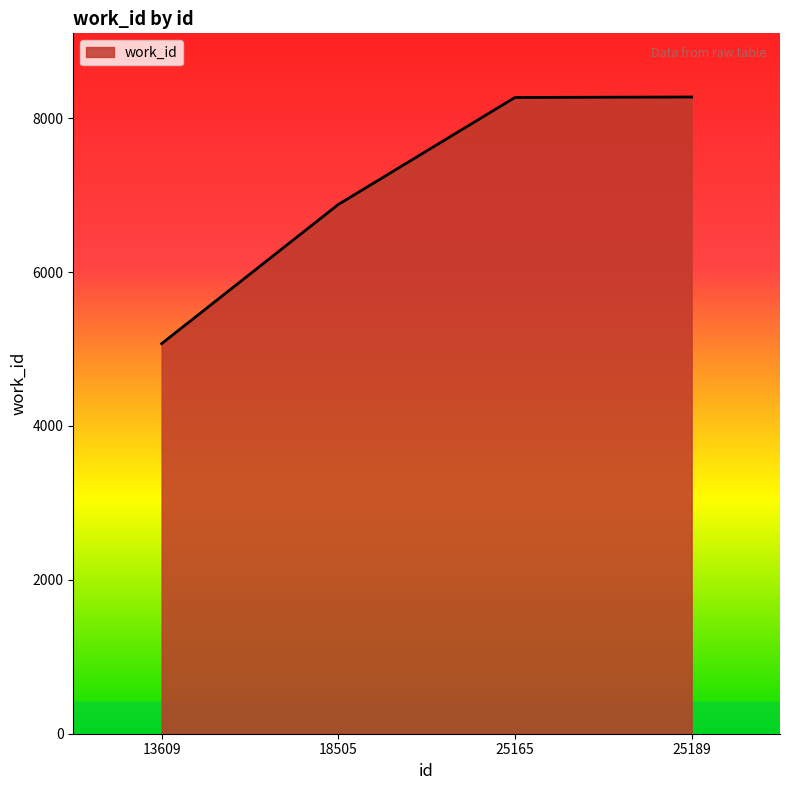

What is the change in value from 13609 to 18505?

+1809